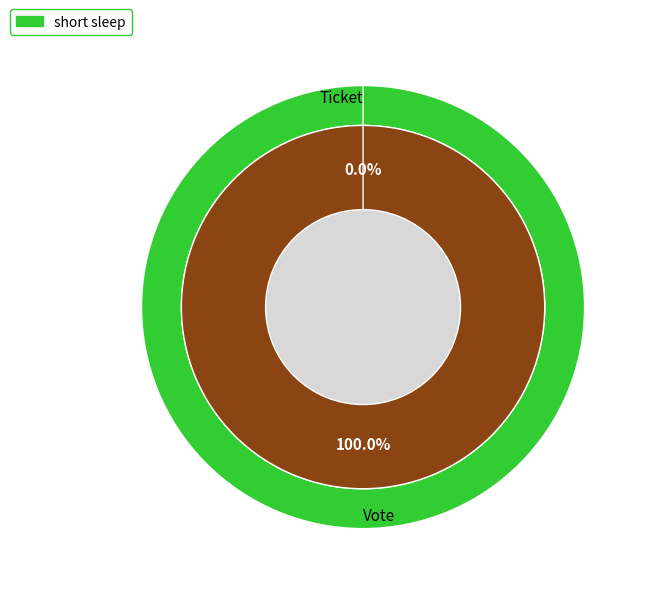

To the nearest percent, what is the combined percentage of Vote and Ticket?

100%